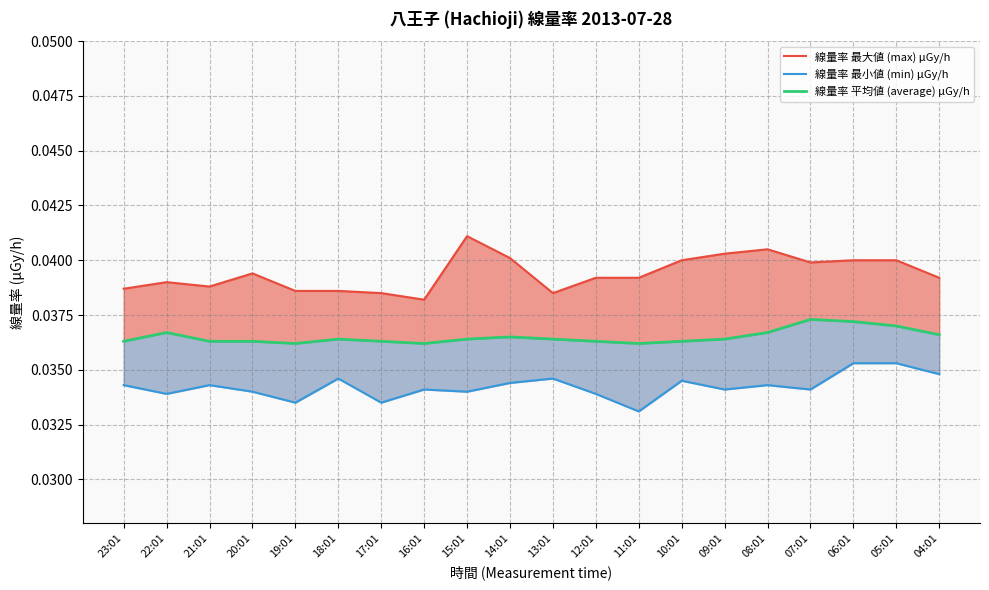

At which label is 線量率 最小値 (min) μGy/h closest to 0?

11:01